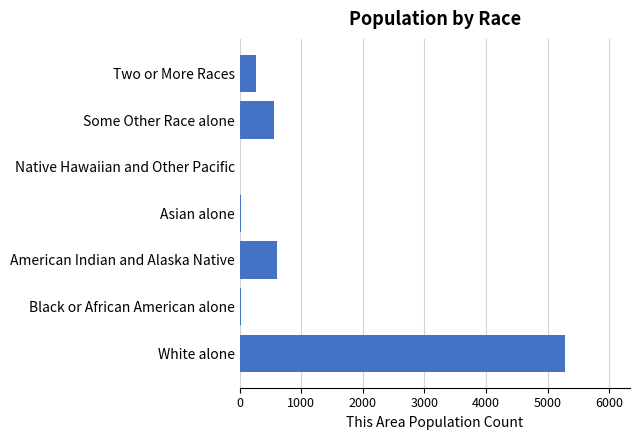

At which label is the value closest to 2641?

American Indian and Alaska Native